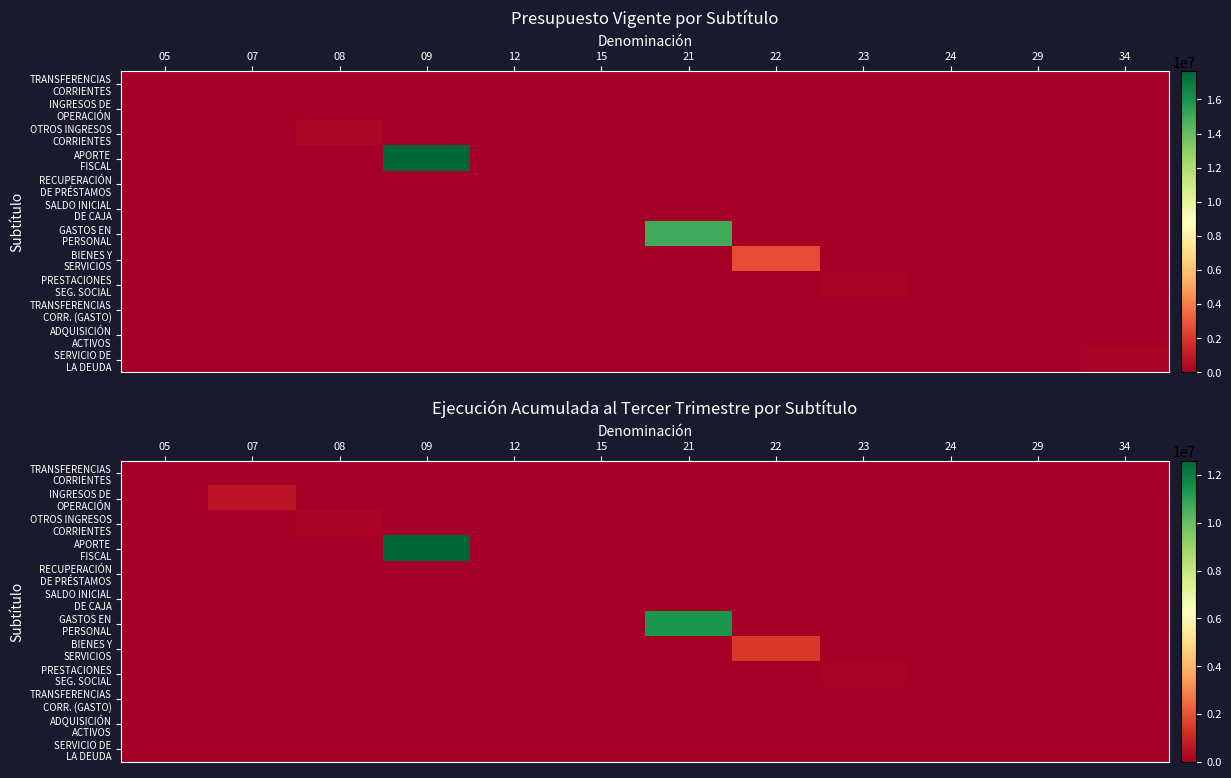

Is it true that BIENES Y SERVICIOS equals 0 at 29?

True